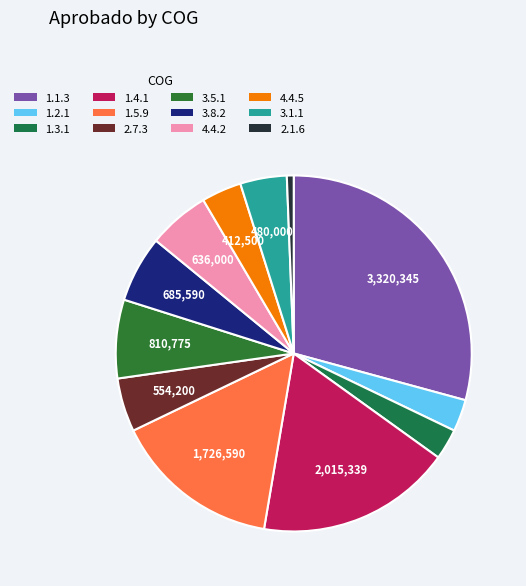

Is it true that 2.1.6 is 11% of the pie?

False